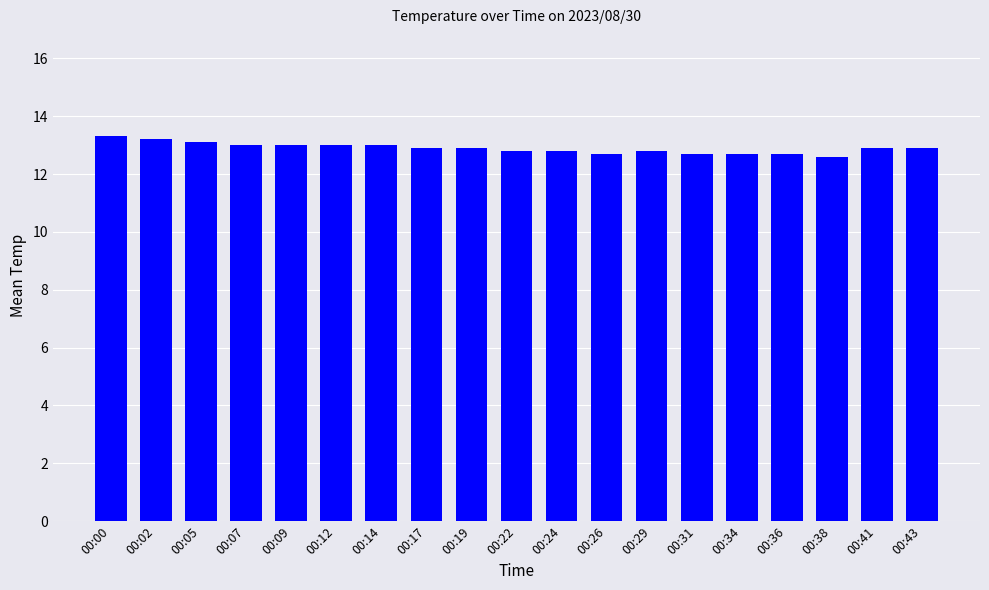

What is the difference between the values at 00:34 and 00:02?

0.5